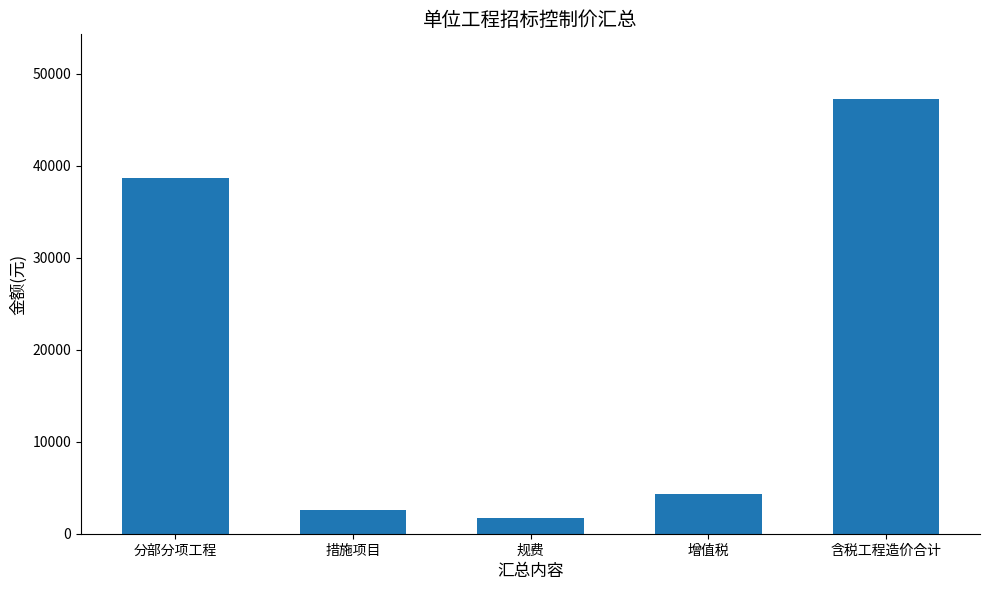

Where does the data first go above 4293?

分部分项工程